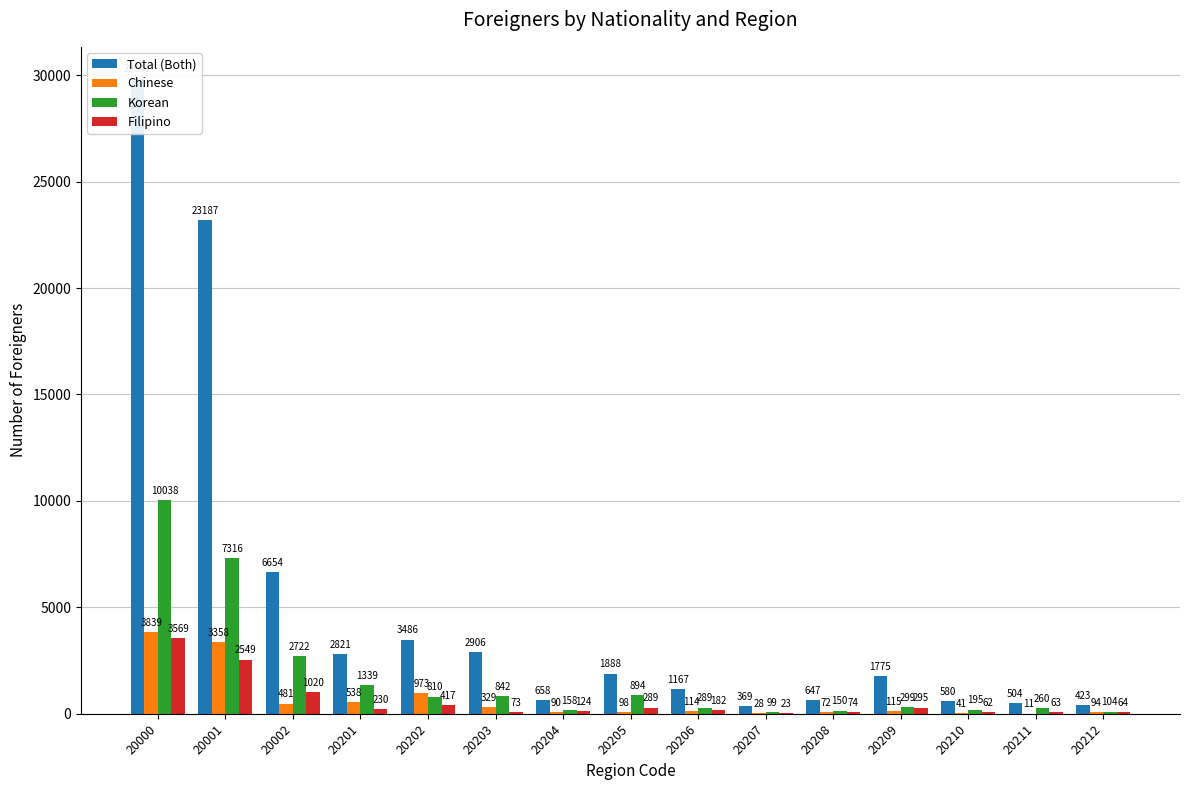

At which label does Filipino reach its peak?

20000